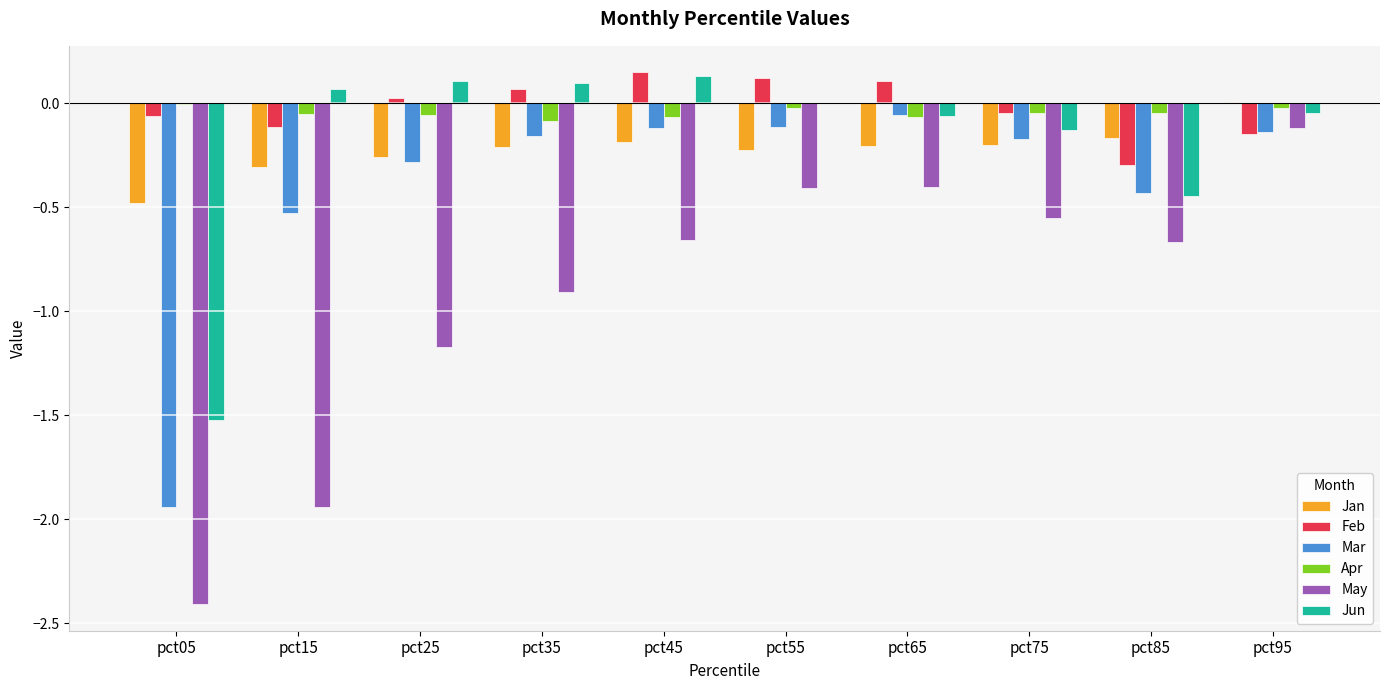

True or false: Jun has a value of 0.1 at pct25.

True